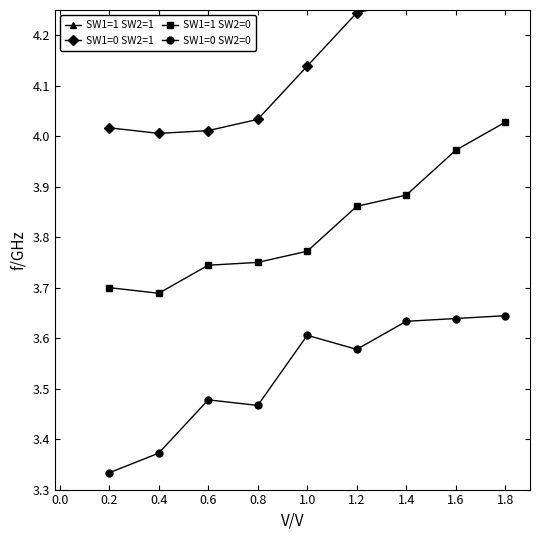

Which series has the largest range (max minus min)?

SW1=1 SW2=0